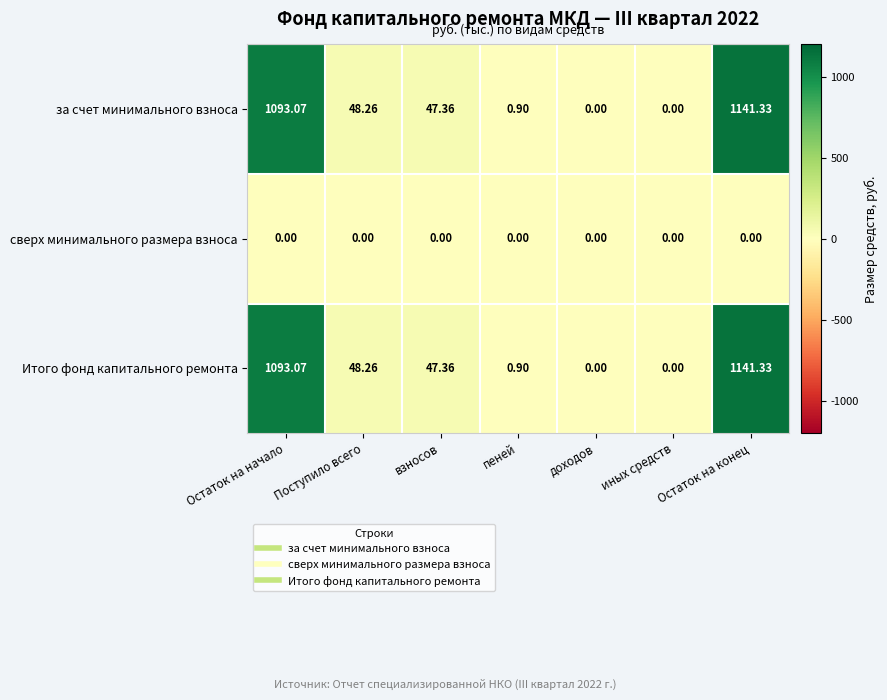

Which category has the highest value across all series?

Остаток на конец